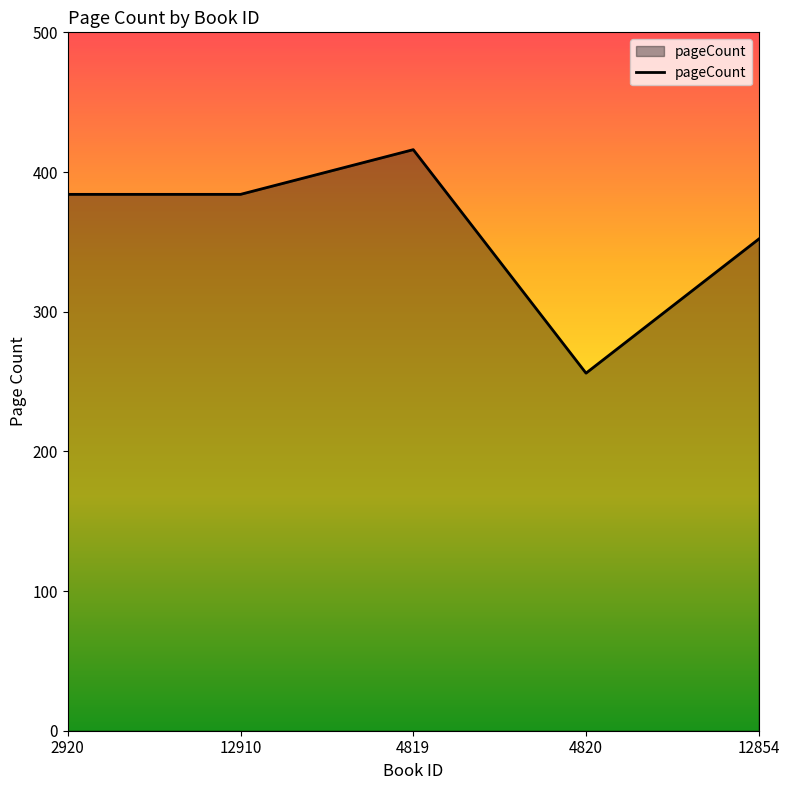

Between 12854 and 2920, which is larger?

2920